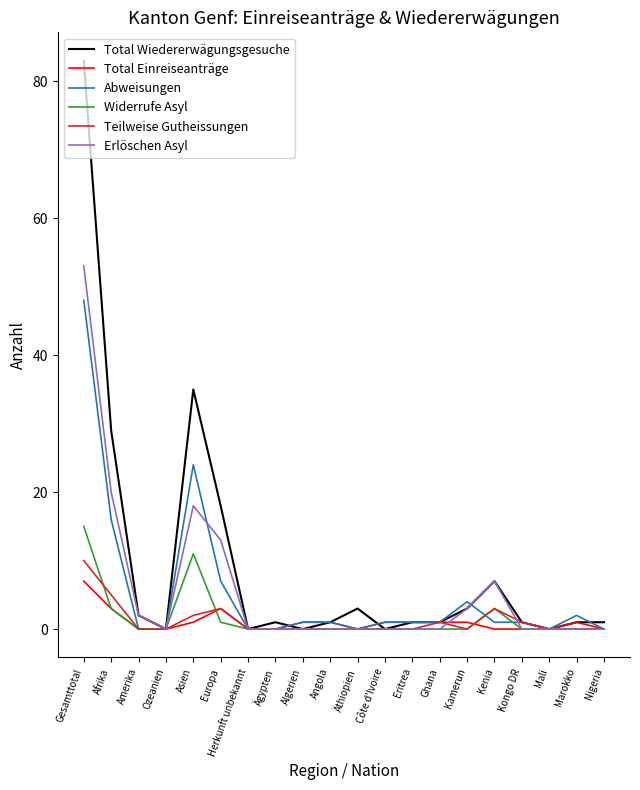

At which category is the sum across all series the highest?

Gesamttotal